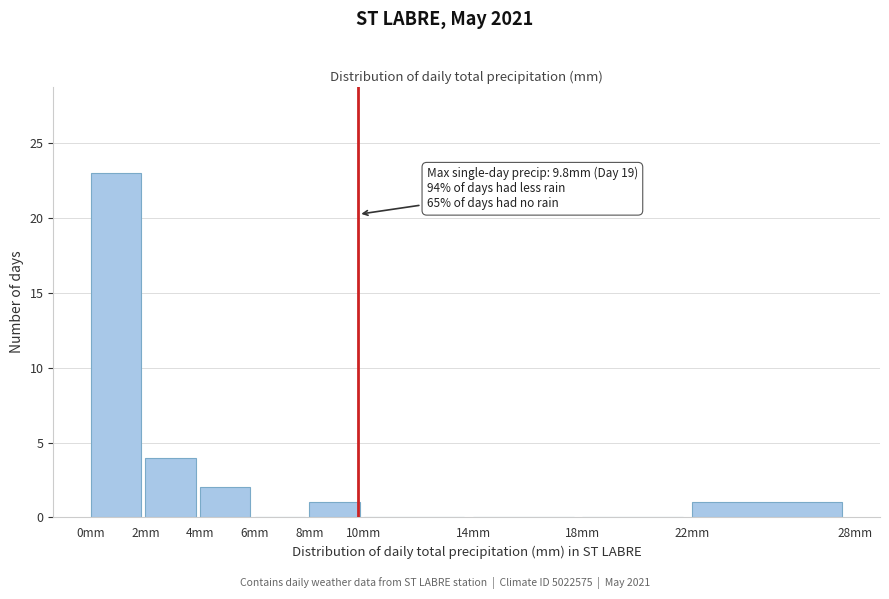

Which range on the x-axis has the tallest bar?

0 to 2